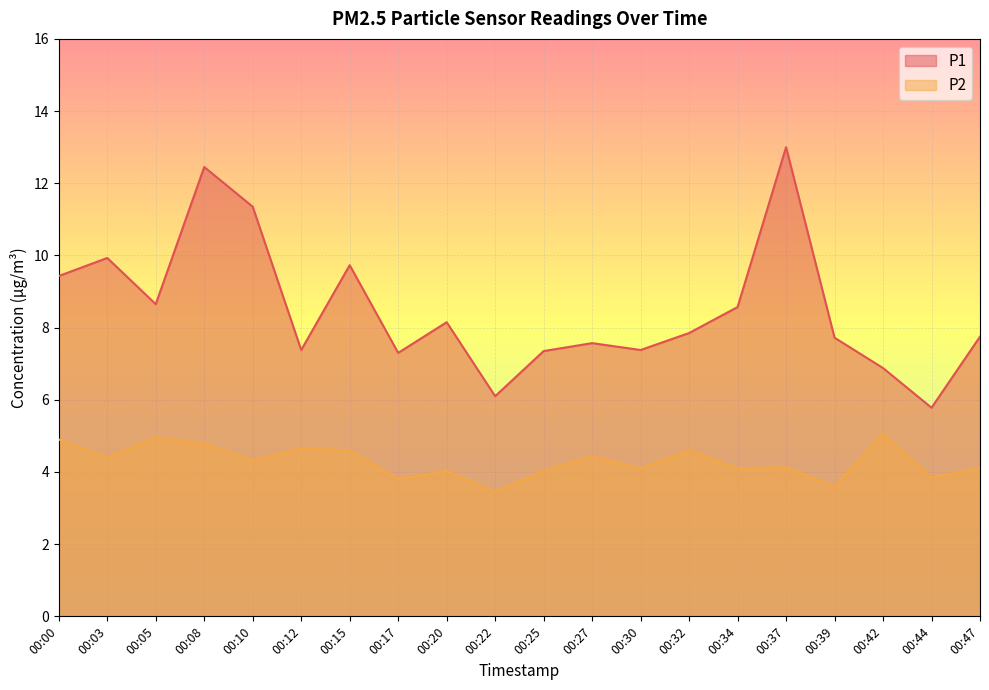

True or false: P1 and P2 cross at least once.

False